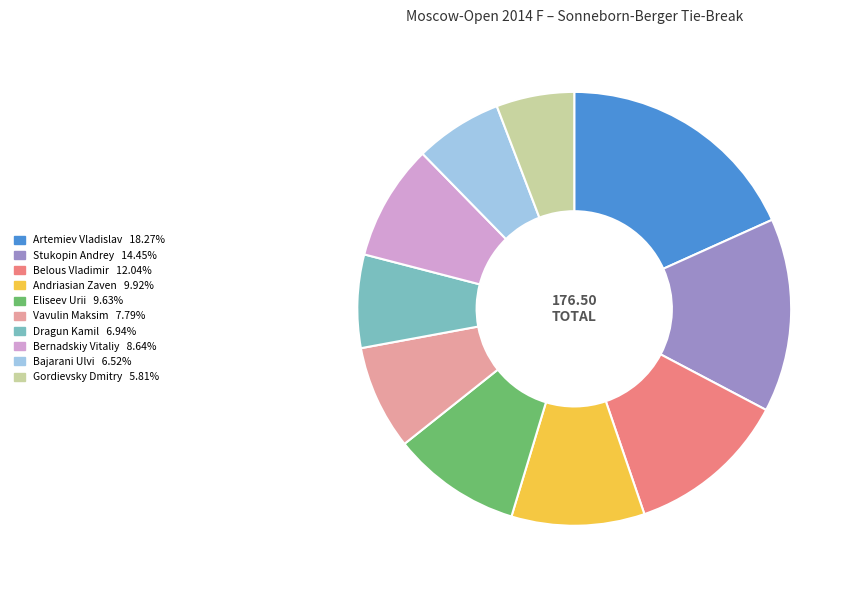

Do Gordievsky Dmitry and Eliseev Urii together represent more than half of the pie?

No